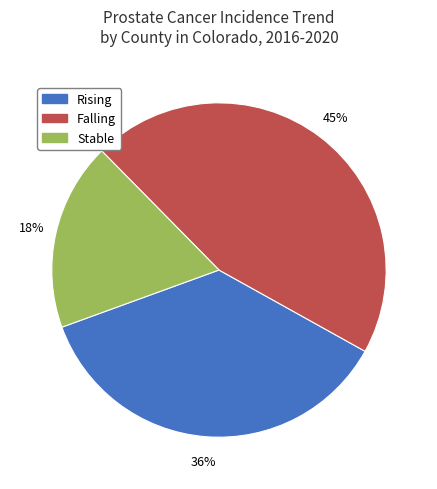

How many slices are in this pie chart?

3